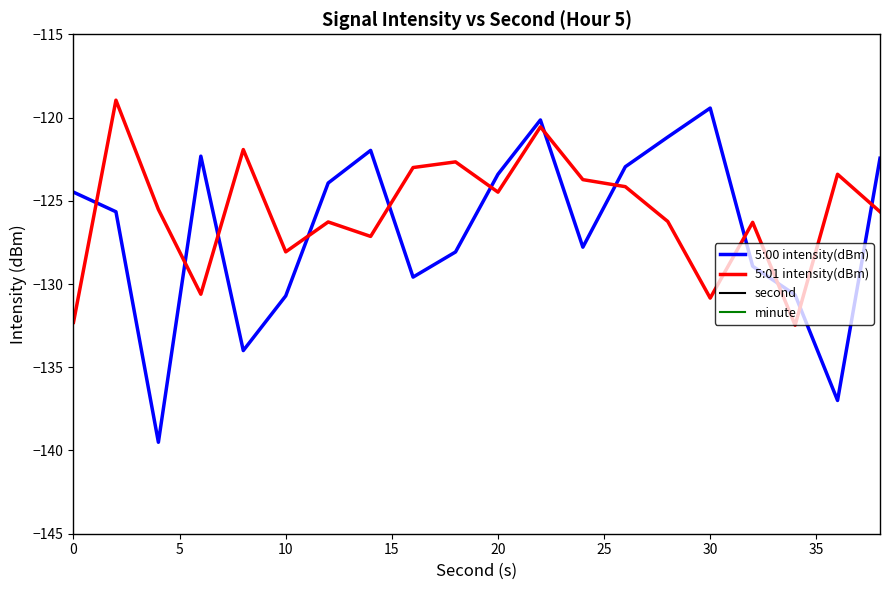

What is the difference between the maximum and minimum values in the second series?

38.0